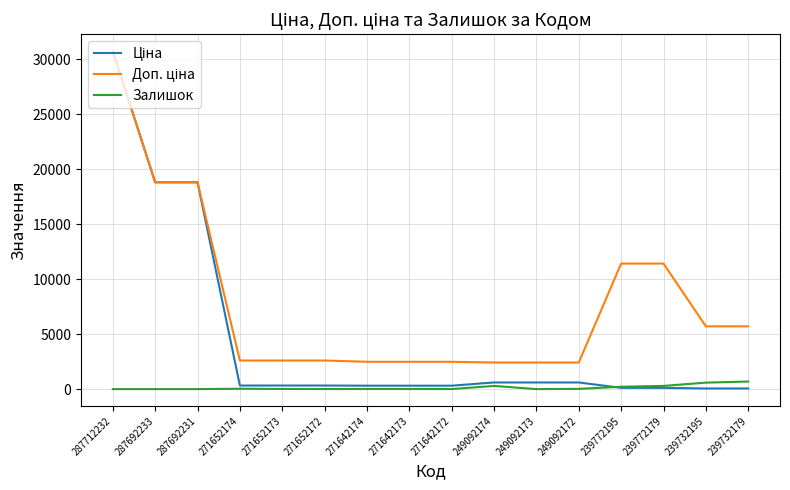

Which category has the highest value across all series?

287712232